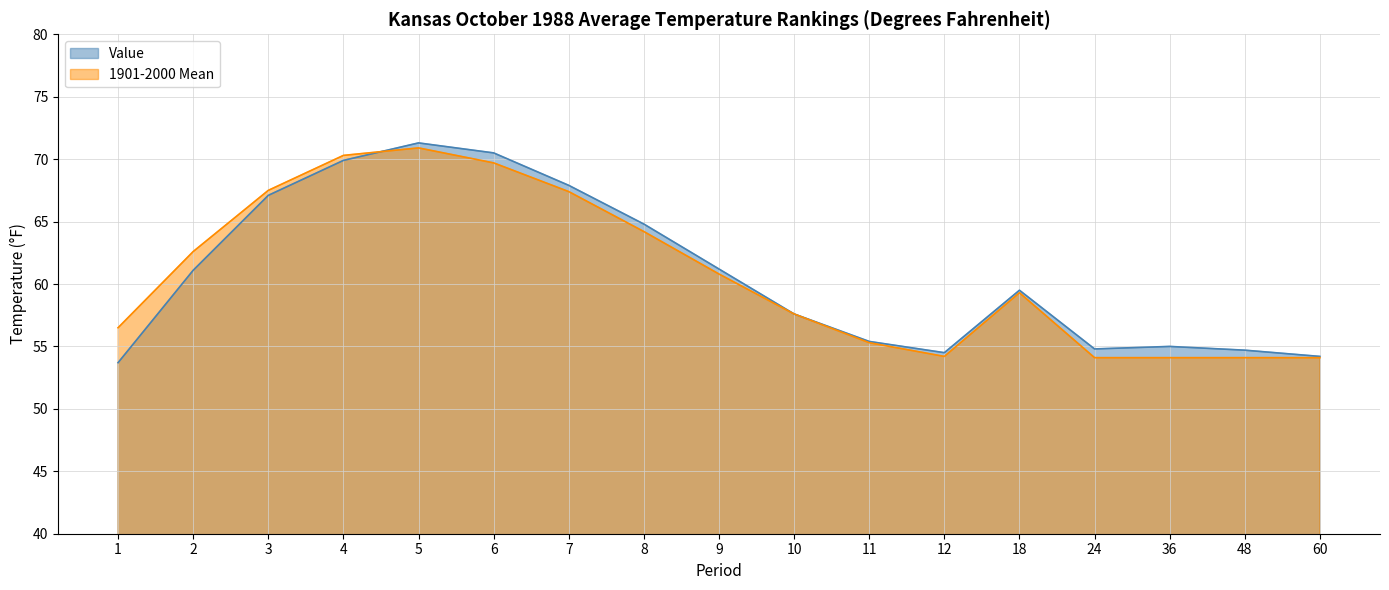

What is the highest value of the Value series?

71.3